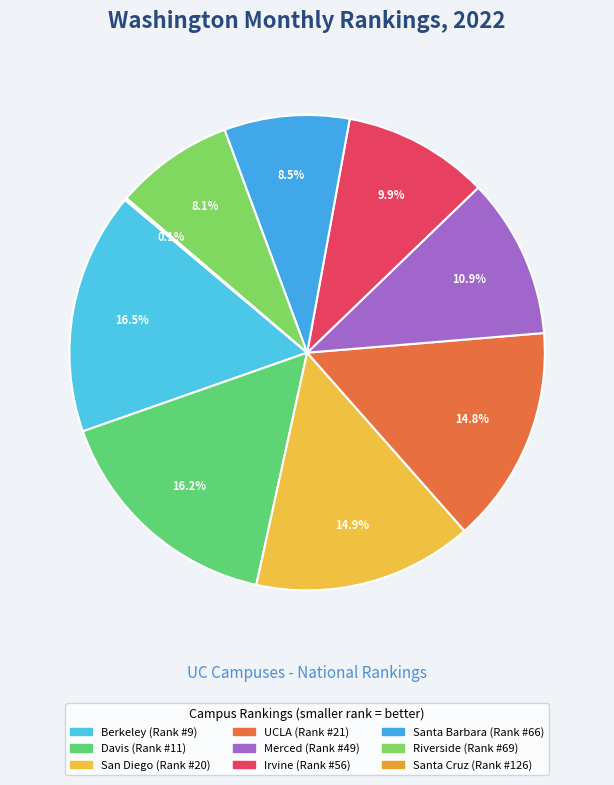

What percentage is the Irvine slice, to the nearest percent?

10%